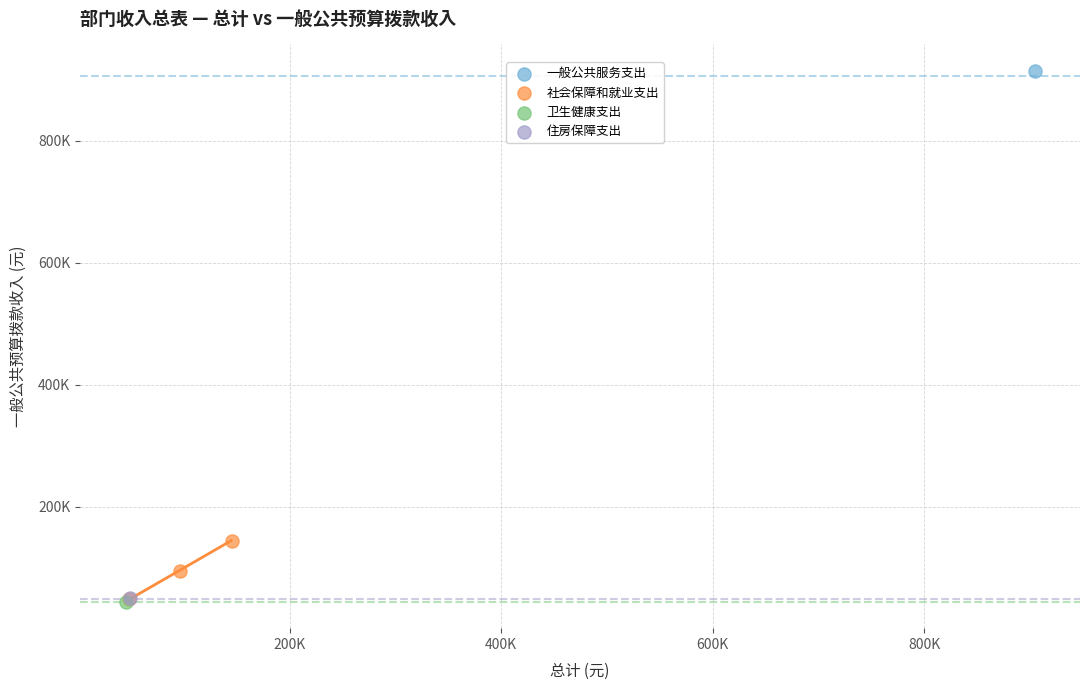

What are all the series names shown in the legend?

一般公共服务支出, 社会保障和就业支出, 卫生健康支出, 住房保障支出